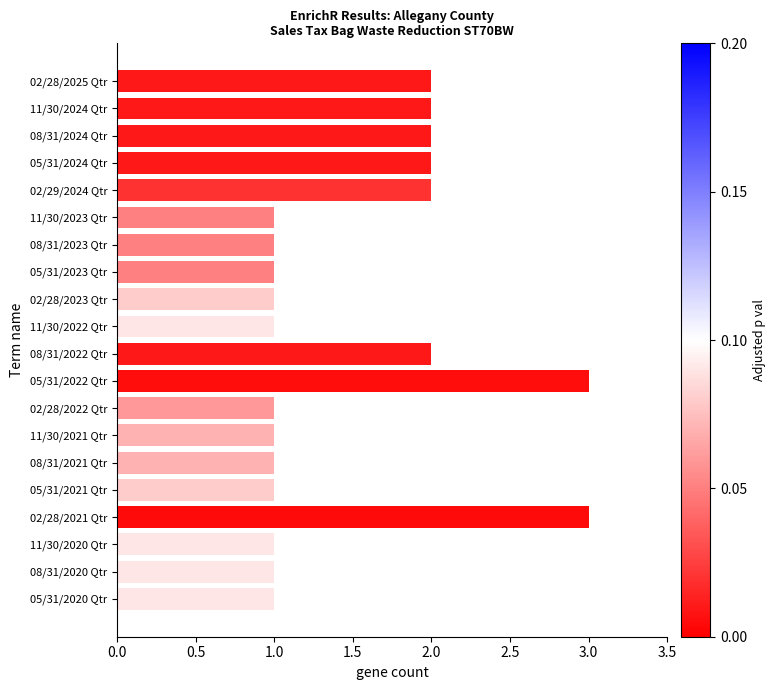

The chart shows a value of 2 at 05/31/2024 Qtr. True or false?

True